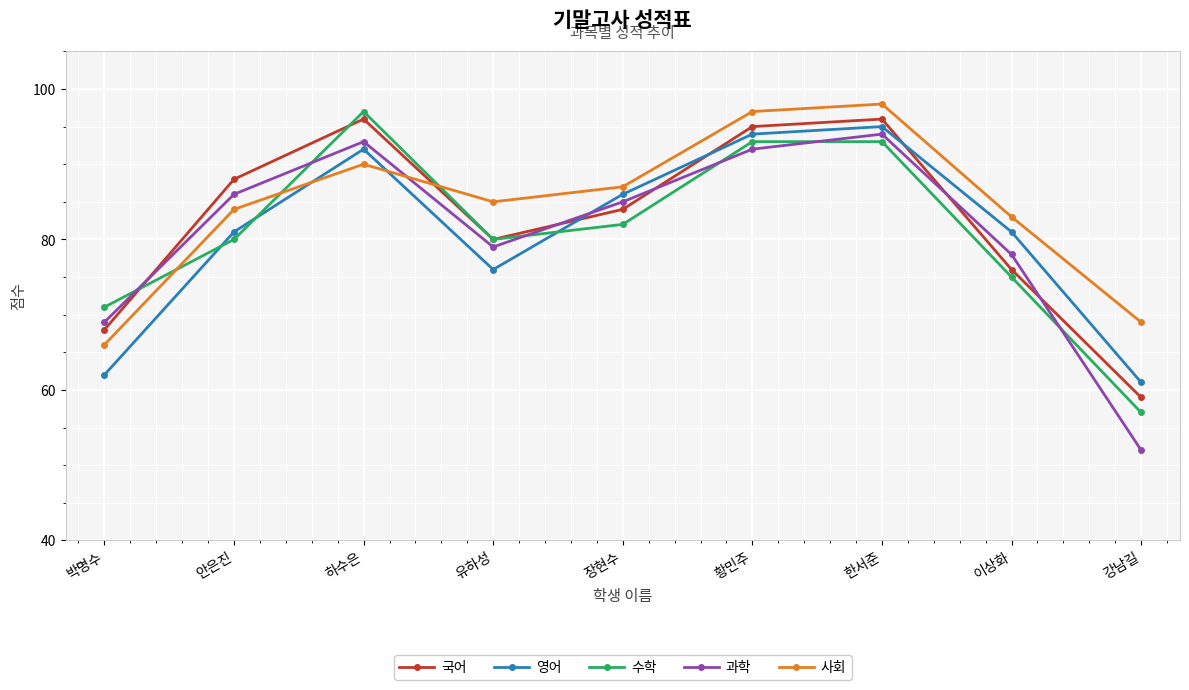

What is the total value across all series at 안은진?

419